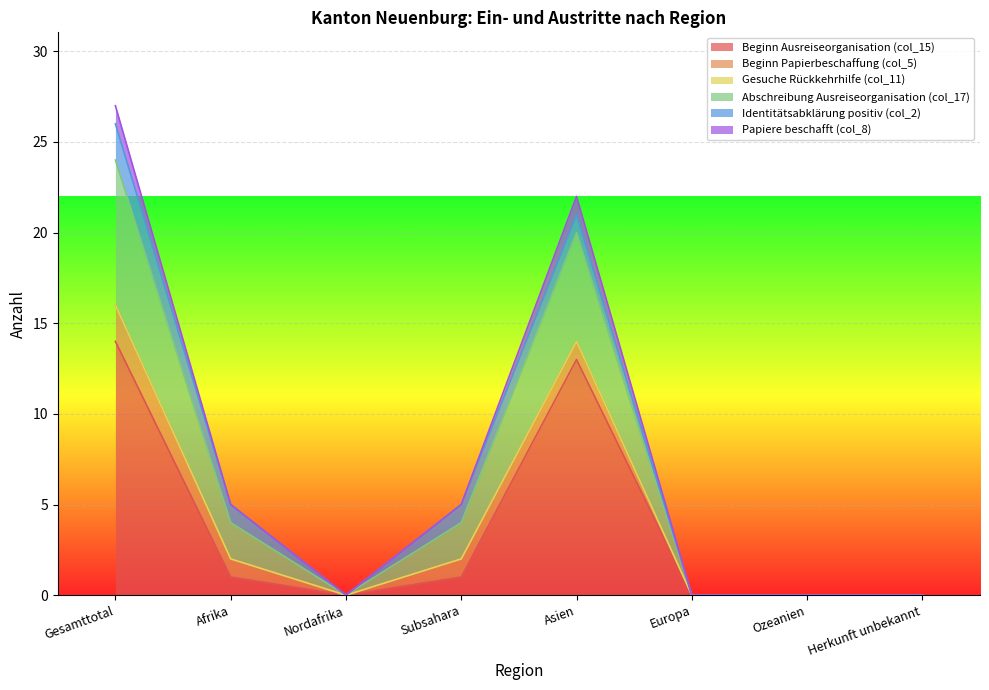

What is the difference between the Beginn Ausreiseorganisation (col_15) values at Subsahara and Asien?

12